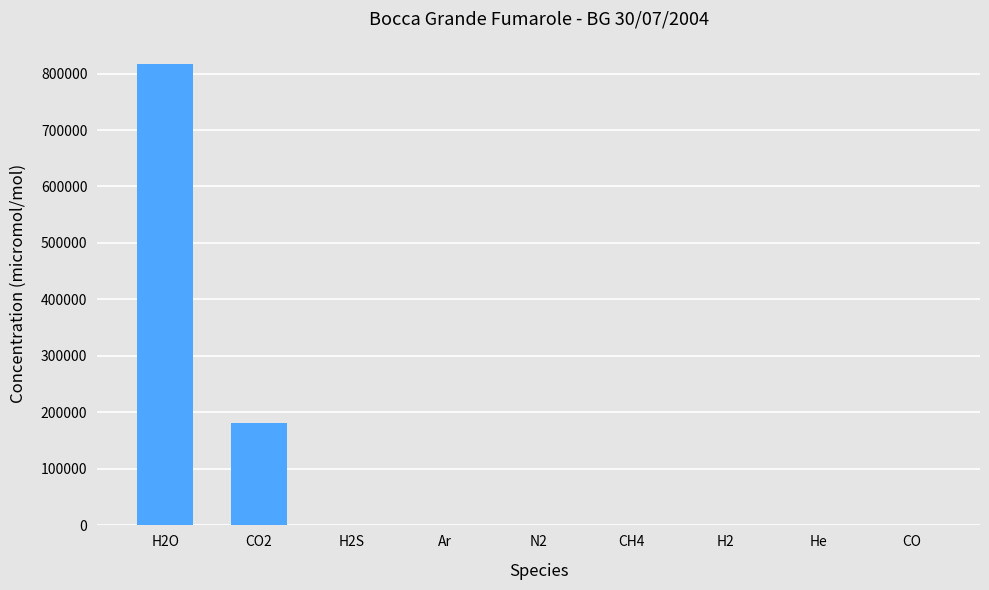

Which category has the highest value across all series?

H2O